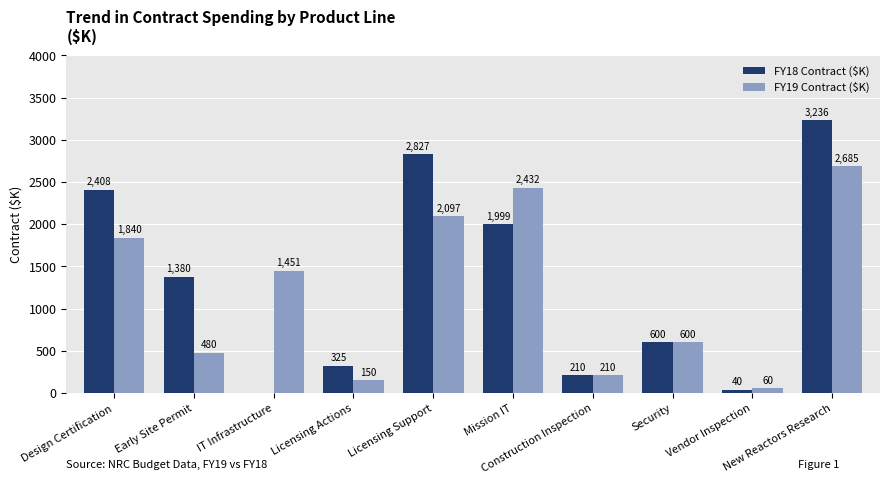

Reading left to right, what are all the values shown in this chart?

FY18 Contract ($K): Design Certification=2408	Early Site Permit=1380	IT Infrastructure=0	Licensing Actions=325	Licensing Support=2827	Mission IT=1999	Construction Inspection=210	Security=600	Vendor Inspection=40	New Reactors Research=3236
FY19 Contract ($K): Design Certification=1840	Early Site Permit=480	IT Infrastructure=1451	Licensing Actions=150	Licensing Support=2097	Mission IT=2432	Construction Inspection=210	Security=600	Vendor Inspection=60	New Reactors Research=2685